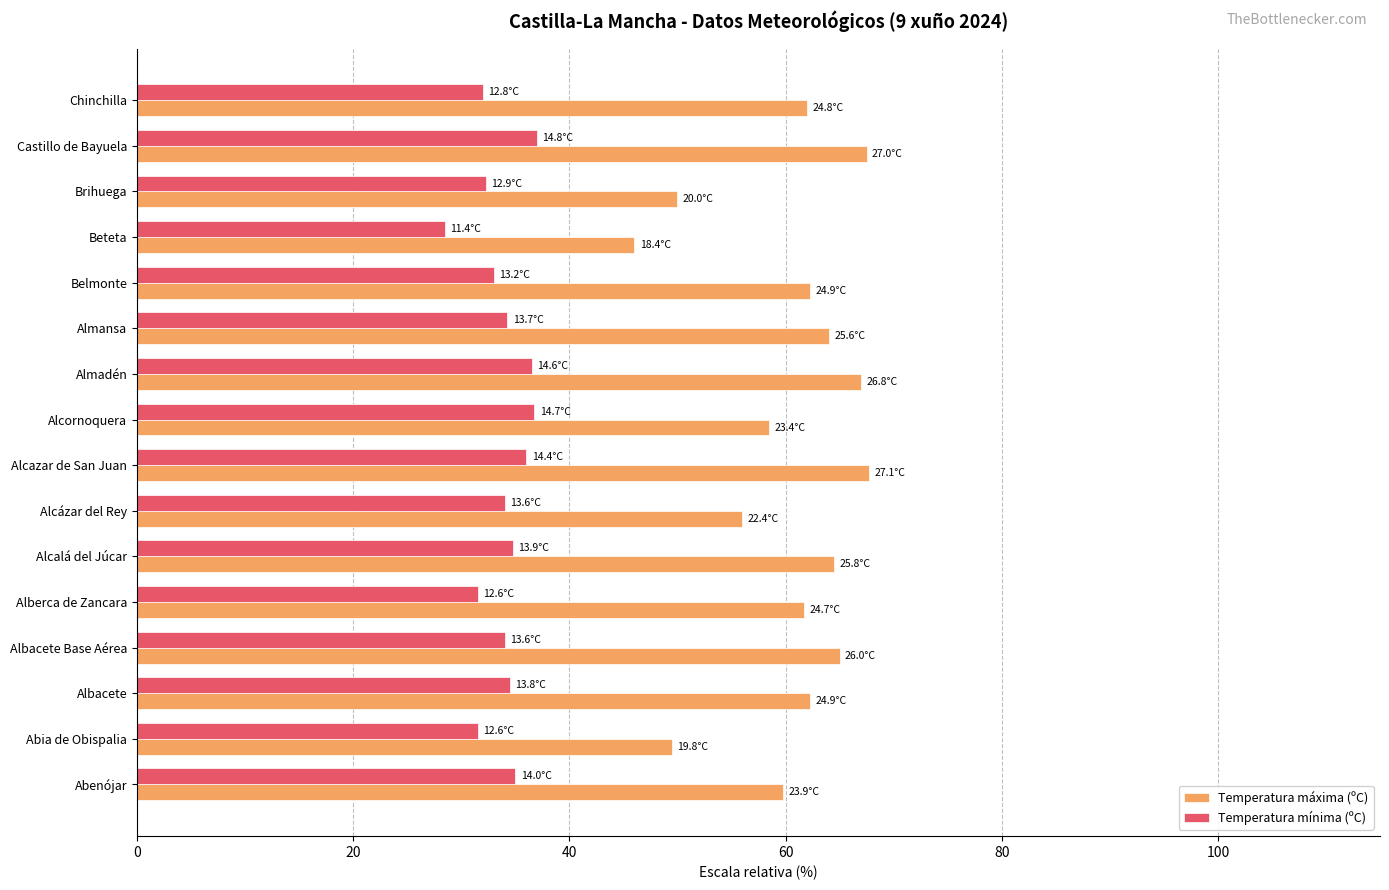

What is the total value across all series at Abia de Obispalia?

81.0